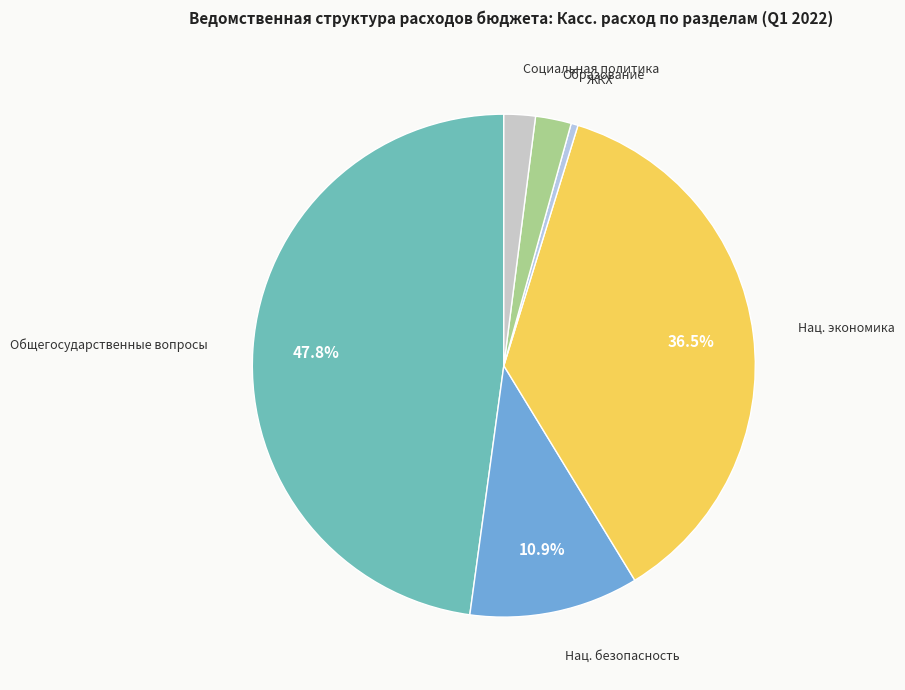

What percentage is NOT represented by Нац. экономика?

63.5%